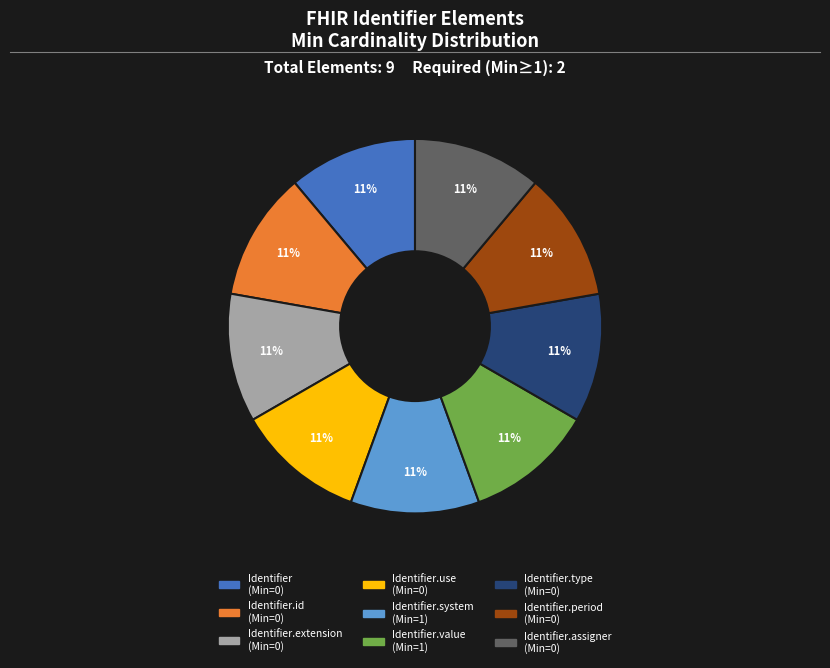

To the nearest percent, what is the average slice percentage?

11%